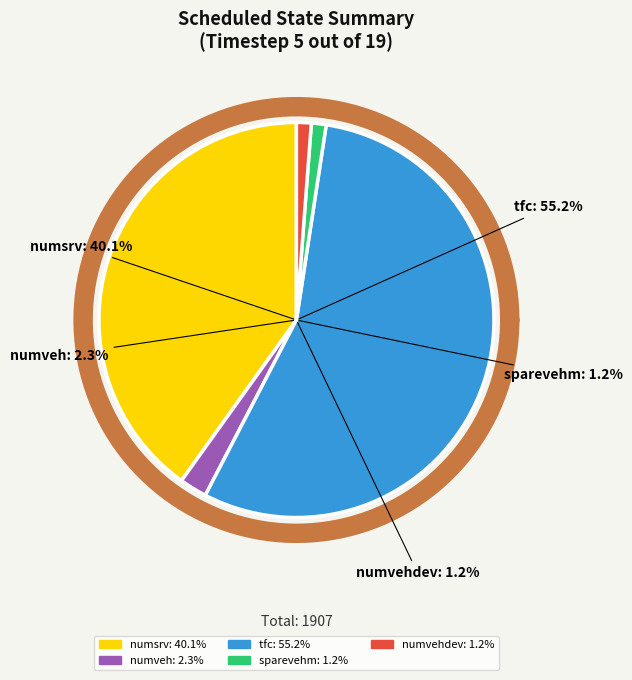

To the nearest percent, what percentage of the pie is numsrv?

40%